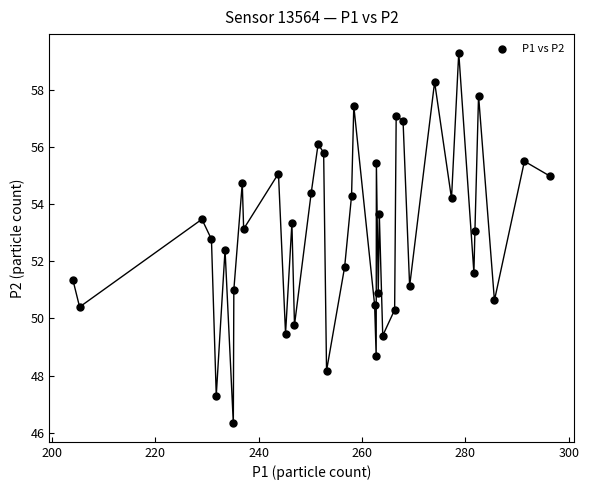

What Y value in the scatter plot is closest to 52?

51.8